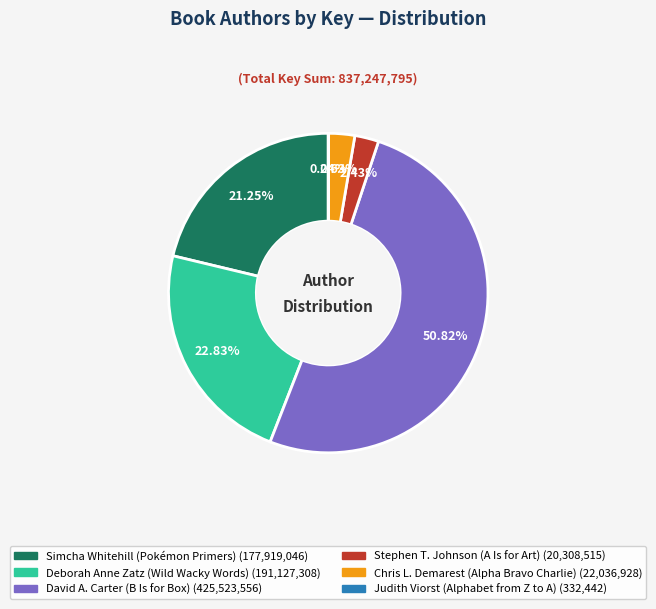

Which slice is the largest?

David A. Carter (B Is for Box)